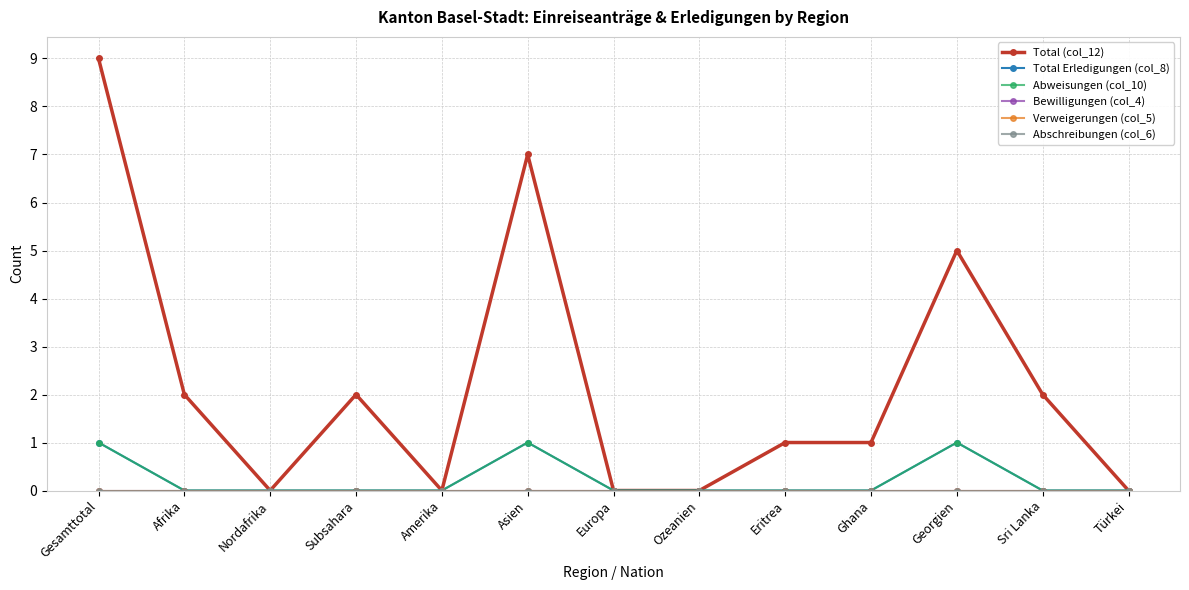

At which category is the sum across all series the highest?

Gesamttotal